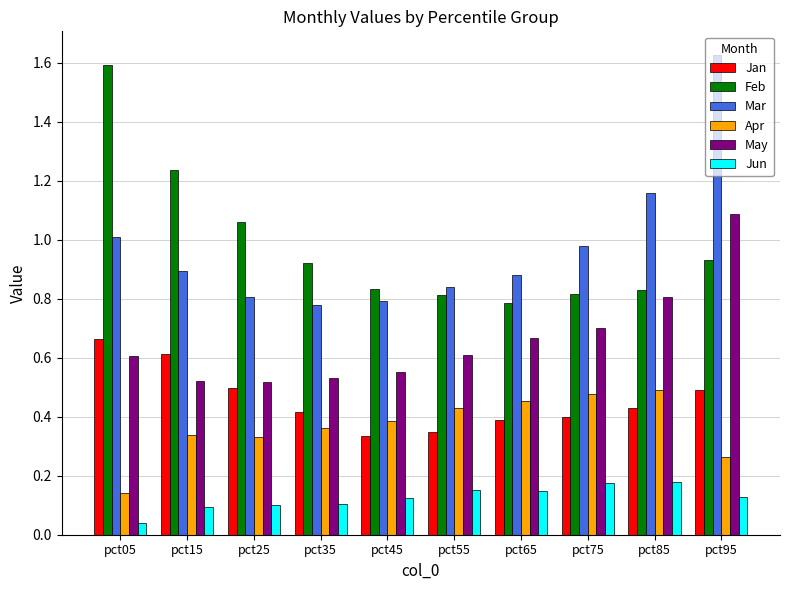

What is the sum of all Feb values?

9.8